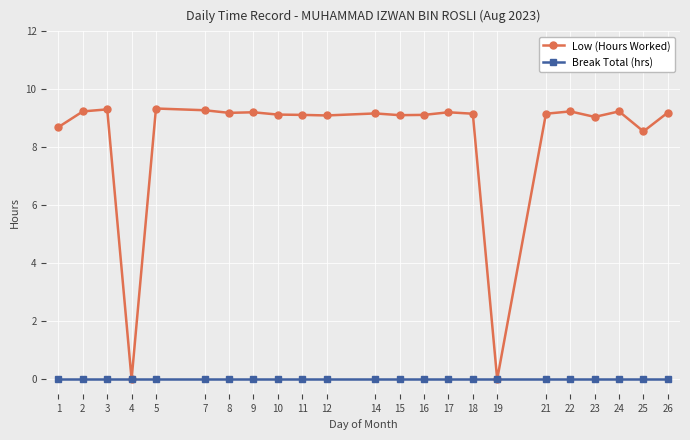

Which series has the largest range (max minus min)?

Low (Hours Worked)